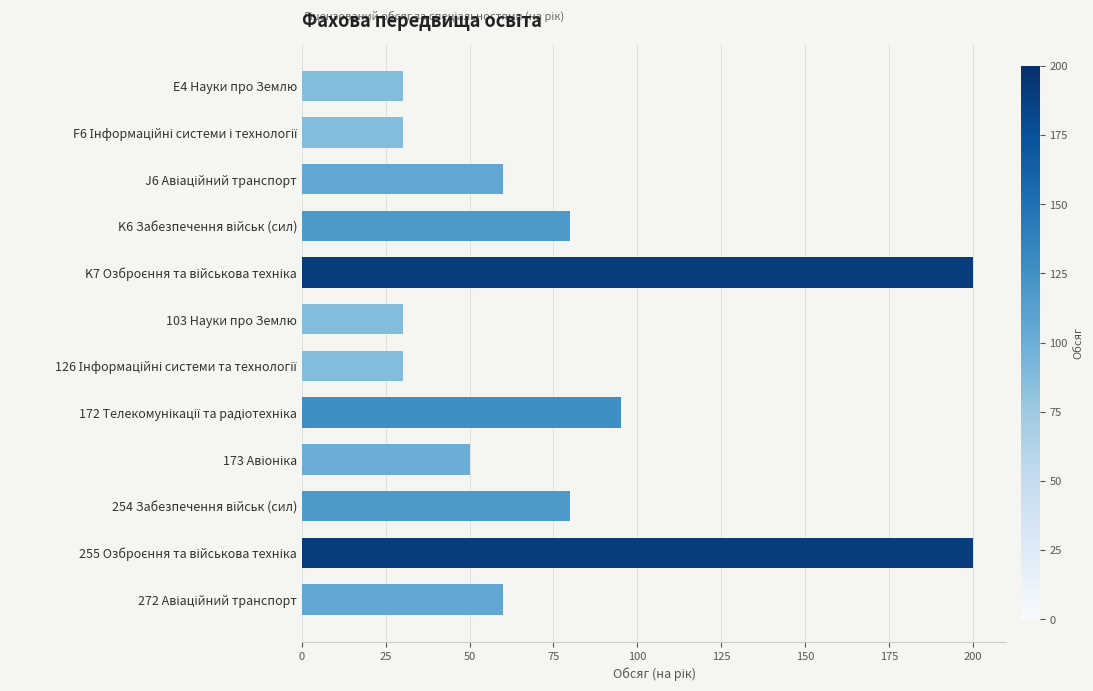

What is the minimum value shown in the chart?

30